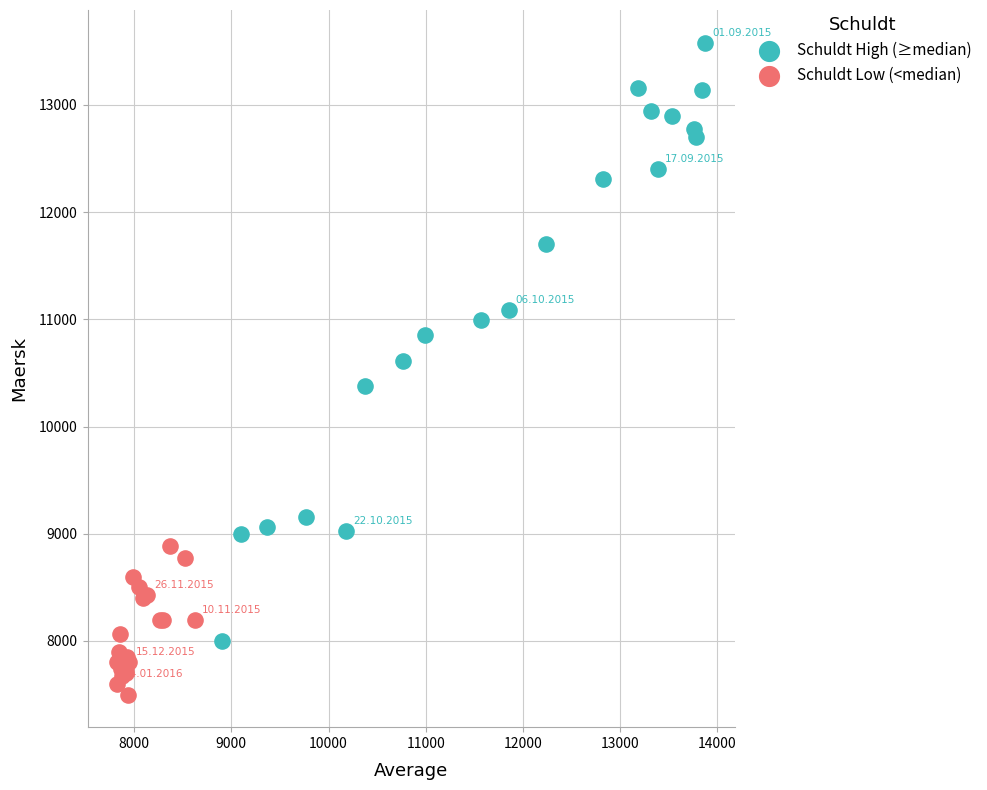

Which series reaches the minimum Y coordinate?

Schuldt Low (<median)